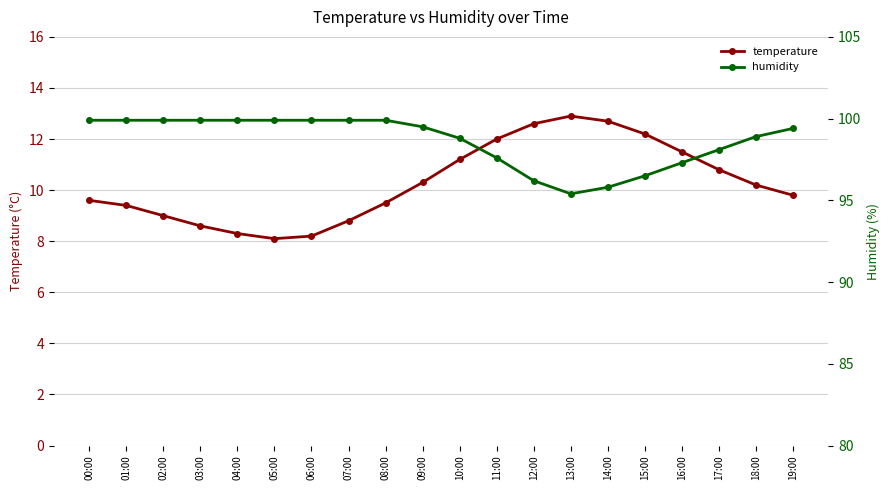

What are all the series names shown in the legend?

temperature, humidity